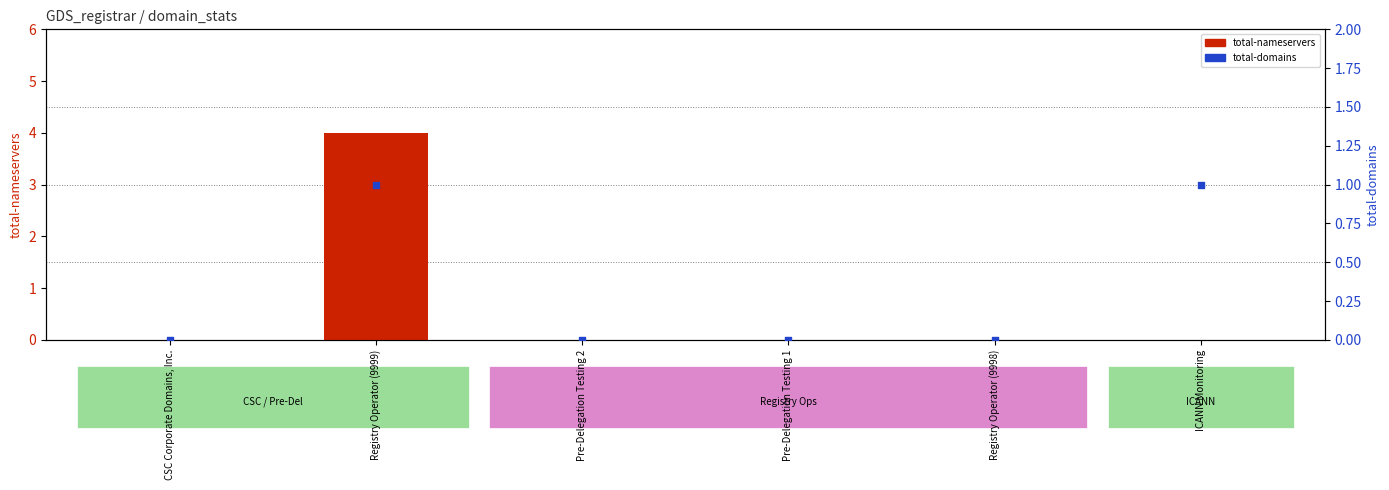

Which series contains the lowest Y value?

total-nameservers